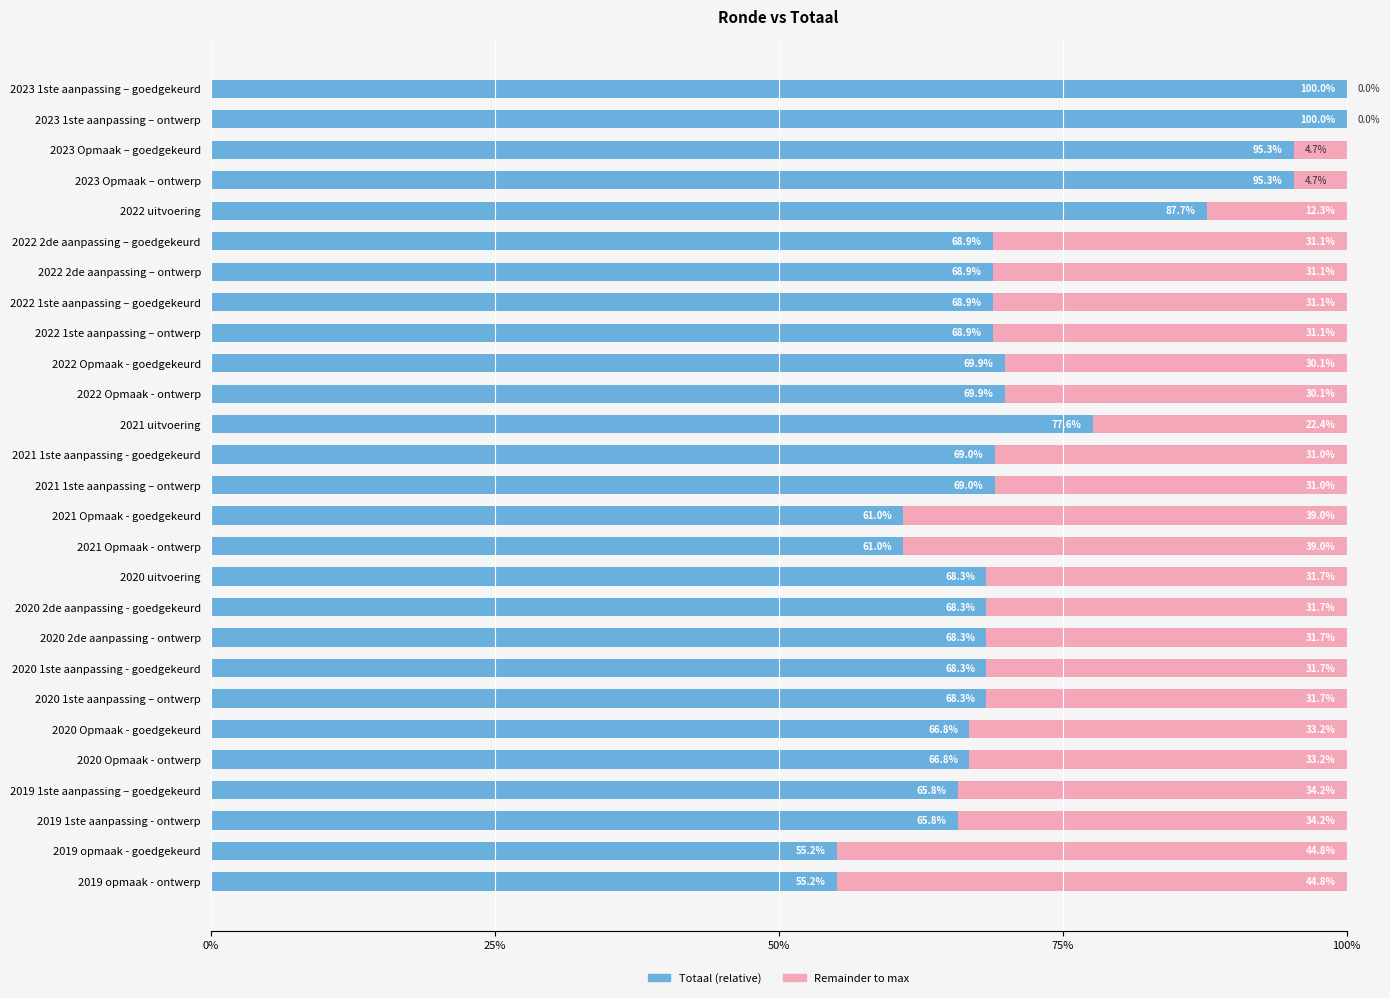

How many categories are shown in the chart?

27